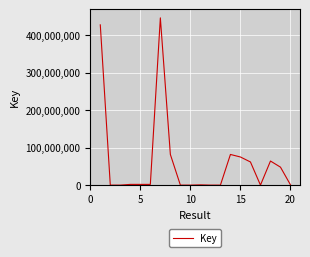

What is the difference between the maximum and minimum values?

446839651